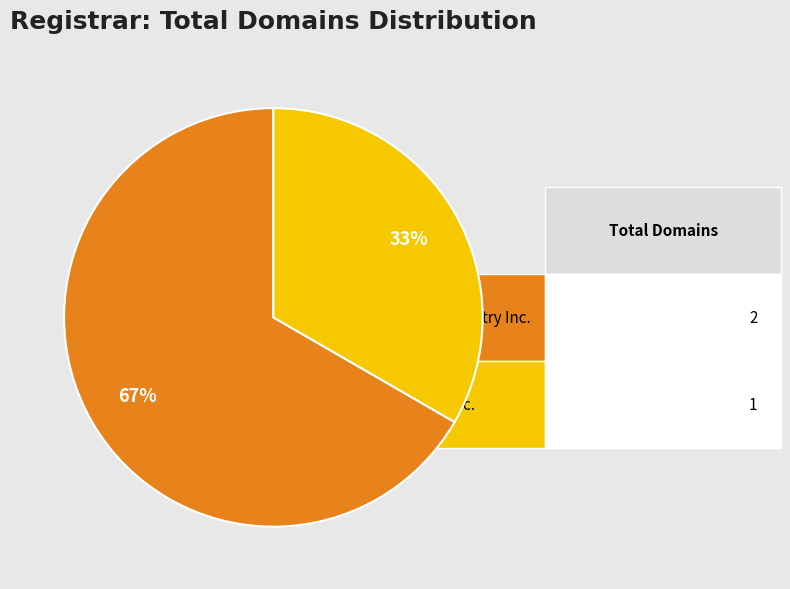

How many slices are in this pie chart?

2